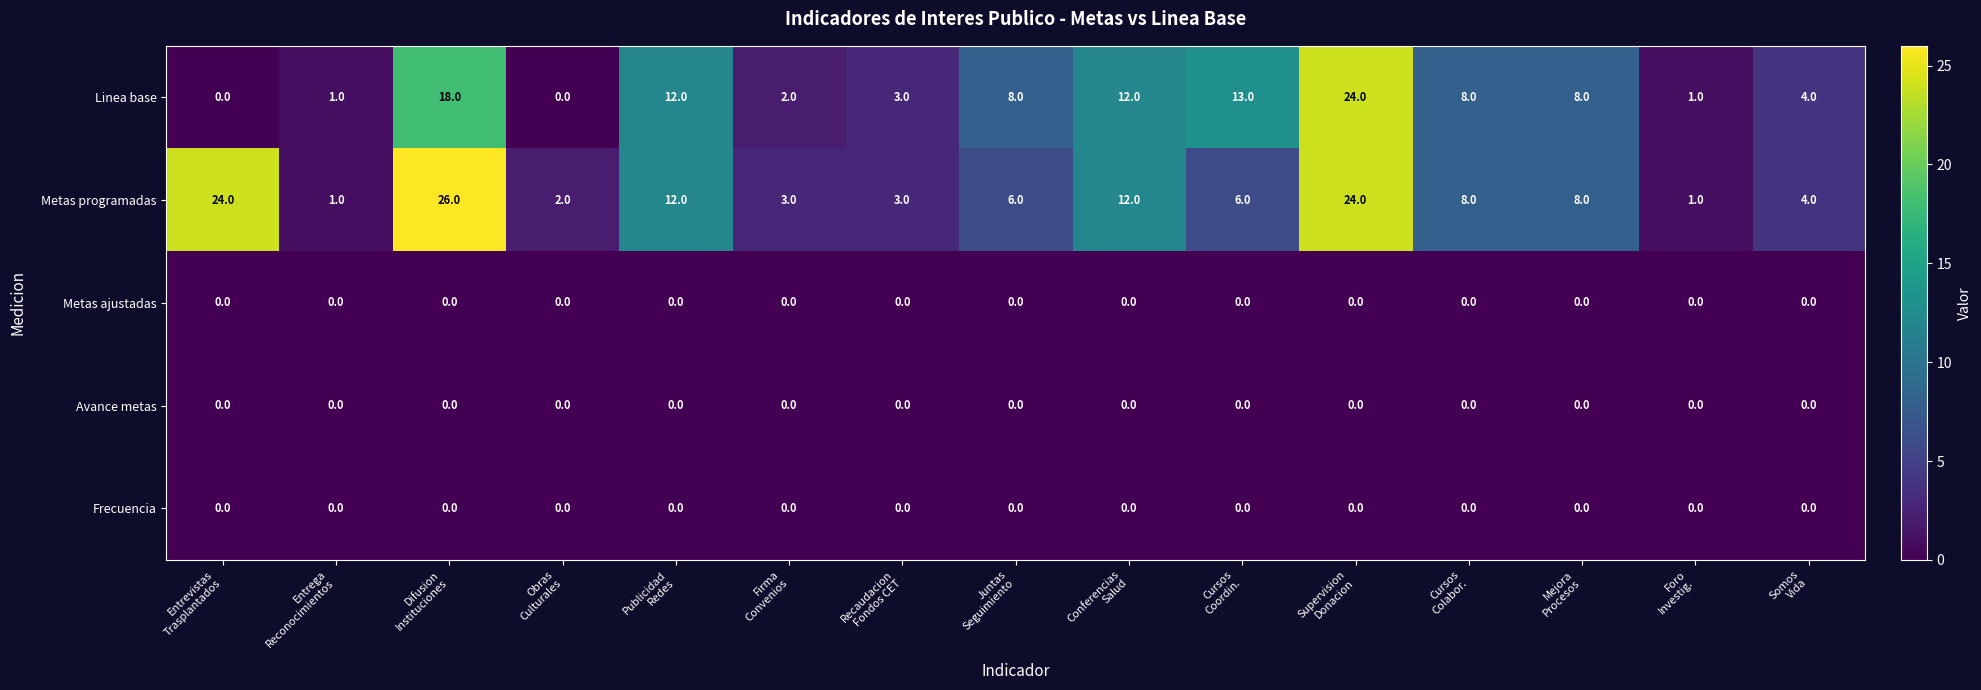

Count the number of categories in the chart.

15